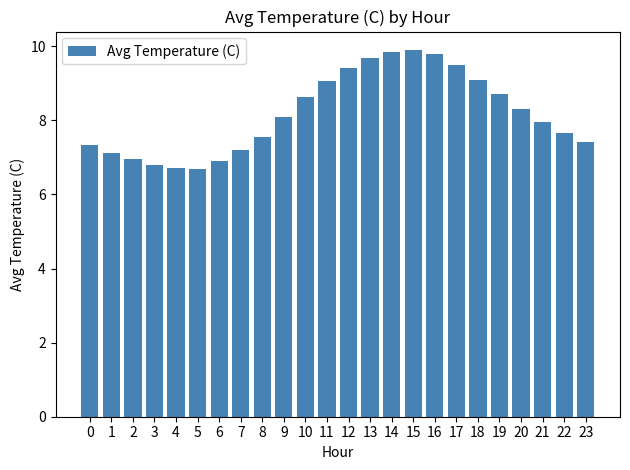

Approximately how many times larger is the value at 2 compared to 16?

0.7